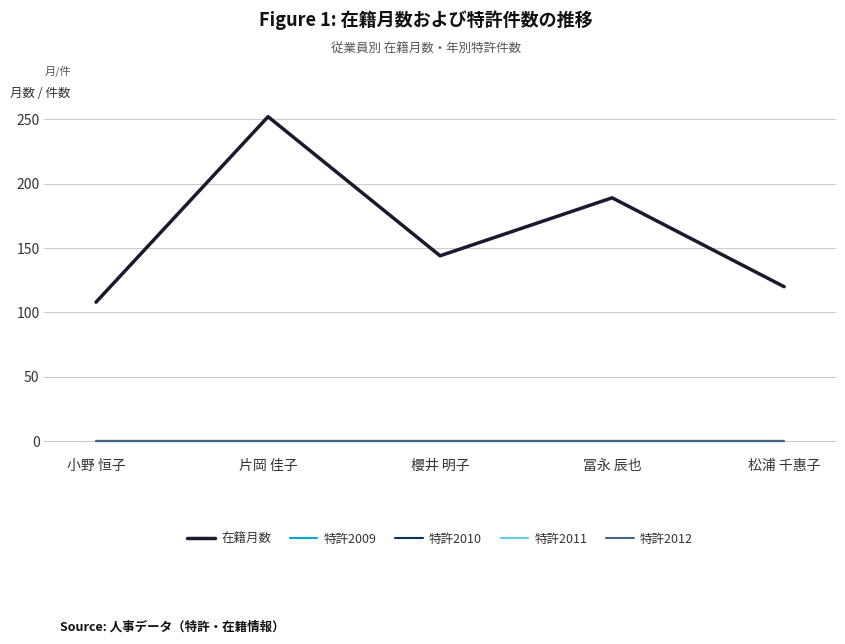

Is this an area chart (filled region under the line)?

No